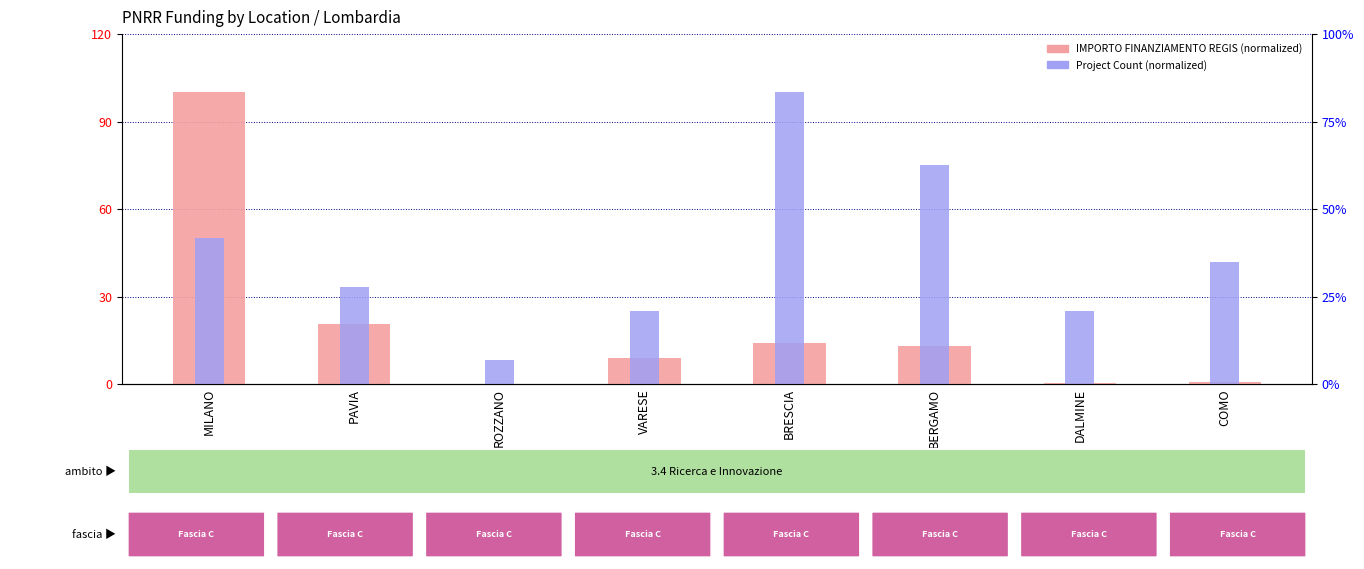

Are the bars horizontal?

No